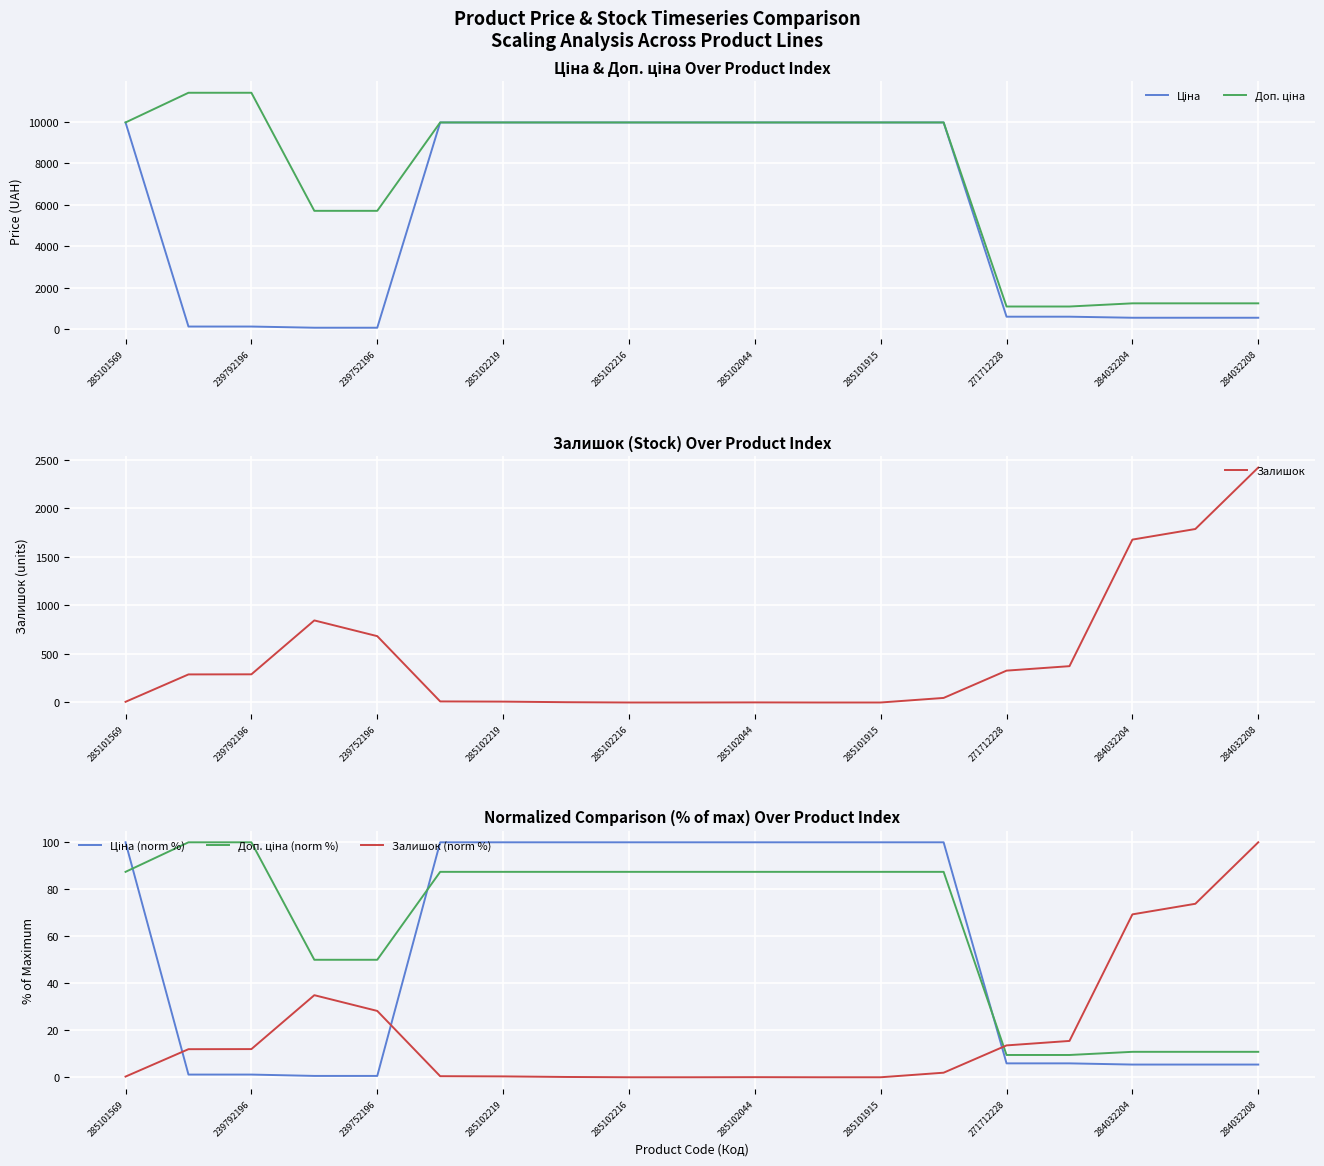

The Залишок (norm %) series shows -58.9 at 285101915. True or false?

False